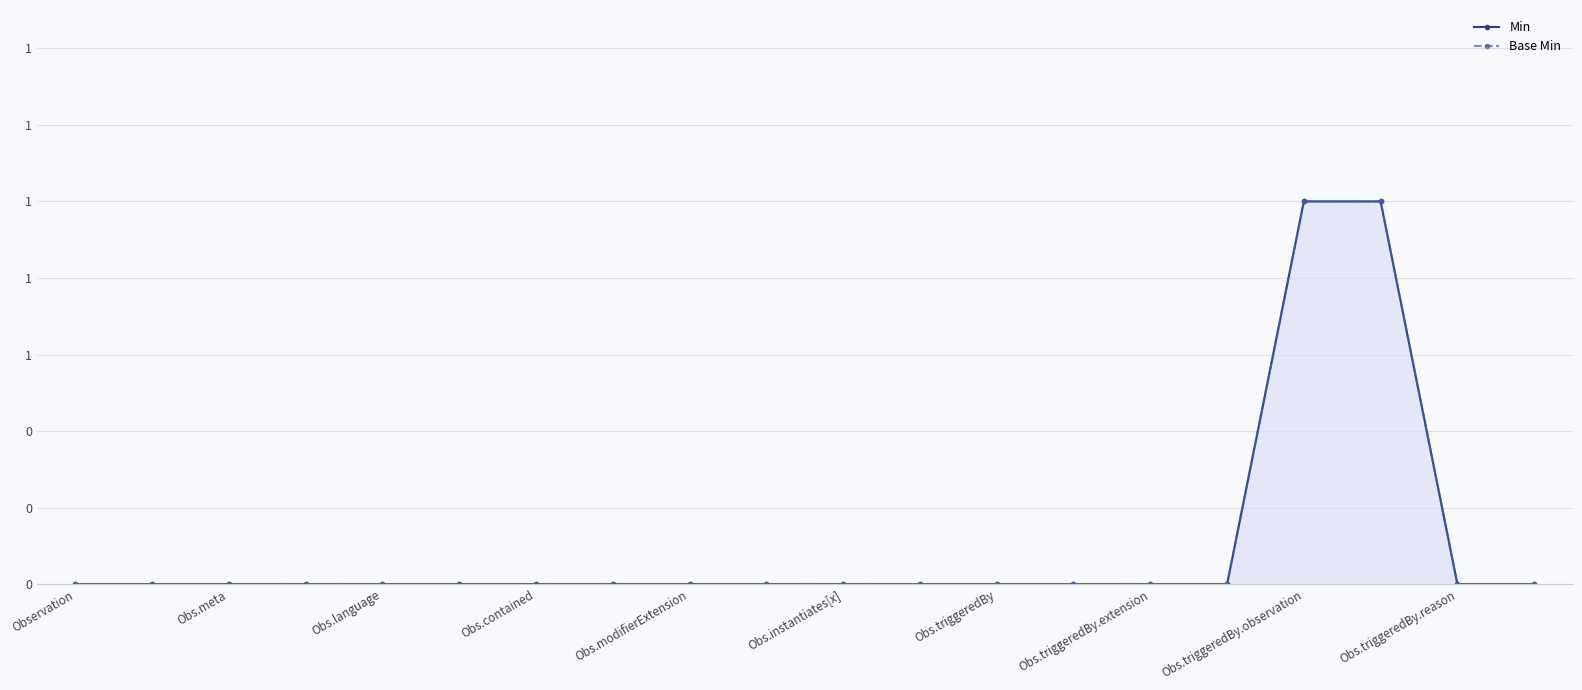

The Base Min series shows 1 at Obs.modifierExtension. True or false?

False